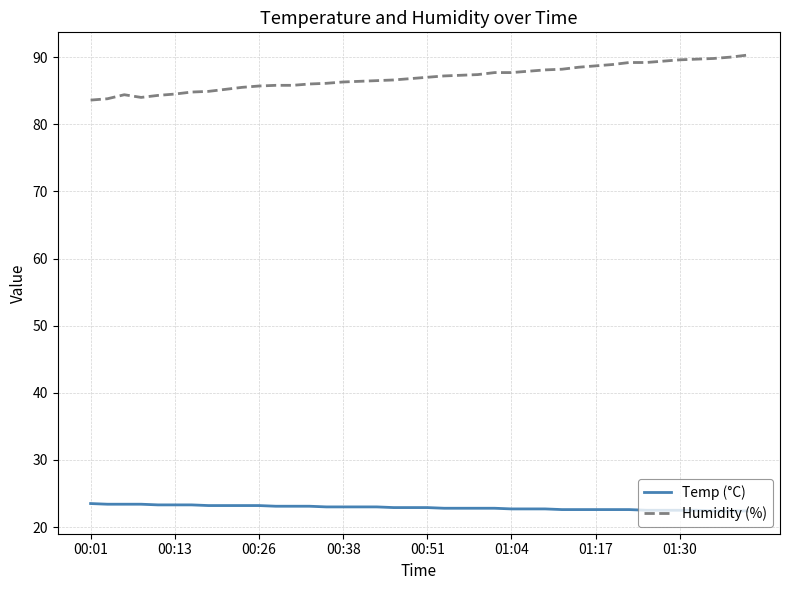

What is the minimum value for Temp (°C)?

22.4